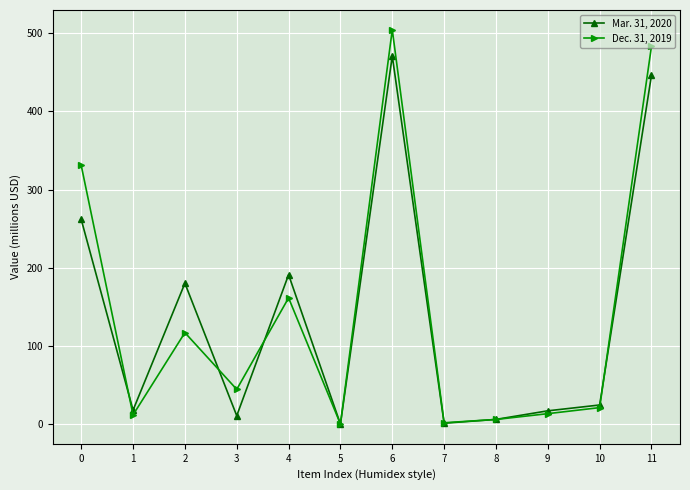

What is the difference between the maximum and second lowest values in the Dec. 31, 2019 series?

502.6